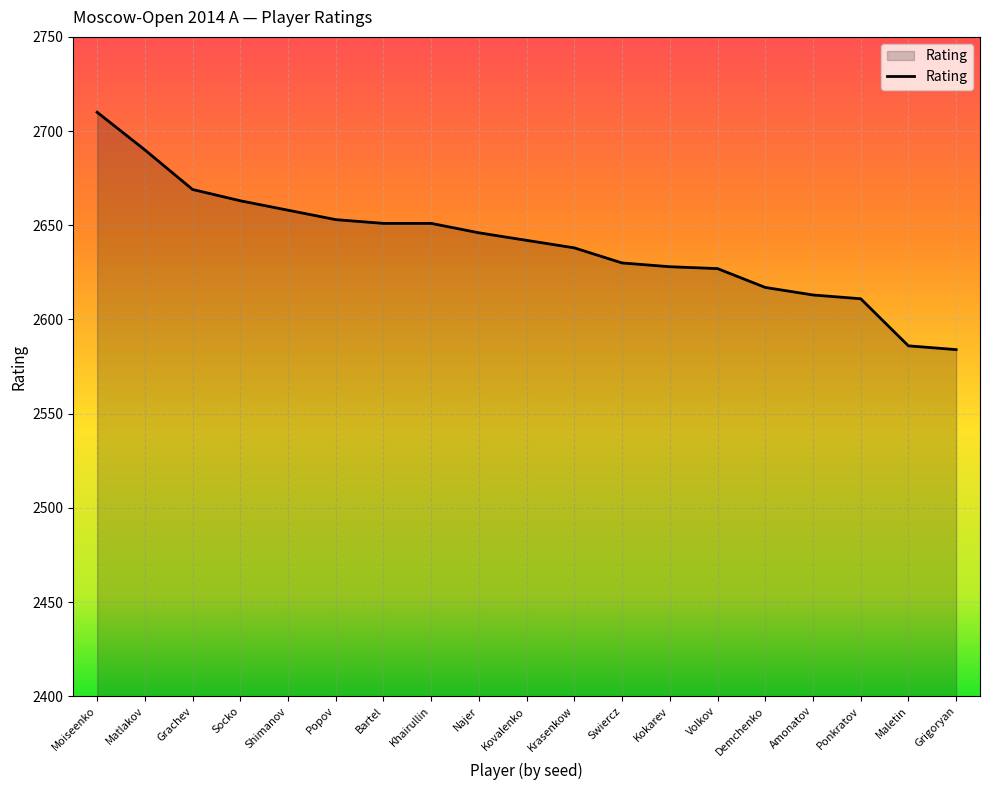

What is the difference between the values at Amonatov and Matlakov?

77